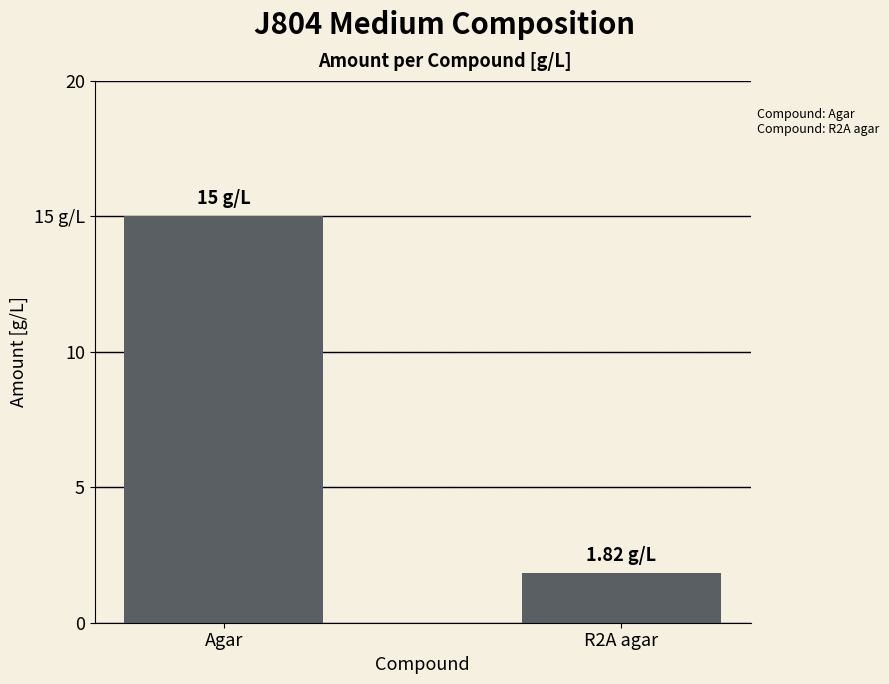

List the labels in order of value, largest first.

Agar, R2A agar